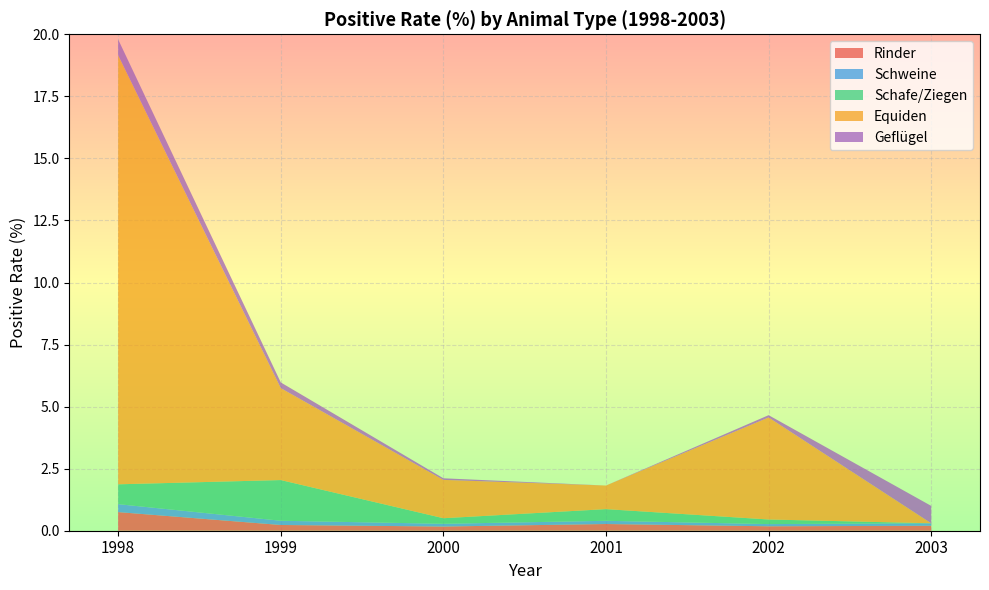

Reading right to left, transcribe all the data shown in this chart.

Rinder: 2003=0.2	2002=0.2	2001=0.3	2000=0.2	1999=0.2	1998=0.8
Schweine: 2003=0.1	2002=0.1	2001=0.1	2000=0.1	1999=0.2	1998=0.3
Schafe/Ziegen: 2003=0.0	2002=0.2	2001=0.5	2000=0.2	1999=1.6	1998=0.8
Equiden: 2003=0.0	2002=4.1	2001=0.9	2000=1.5	1999=3.7	1998=17.3
Geflügel: 2003=0.7	2002=0.1	2001=0.0	2000=0.1	1999=0.2	1998=0.6